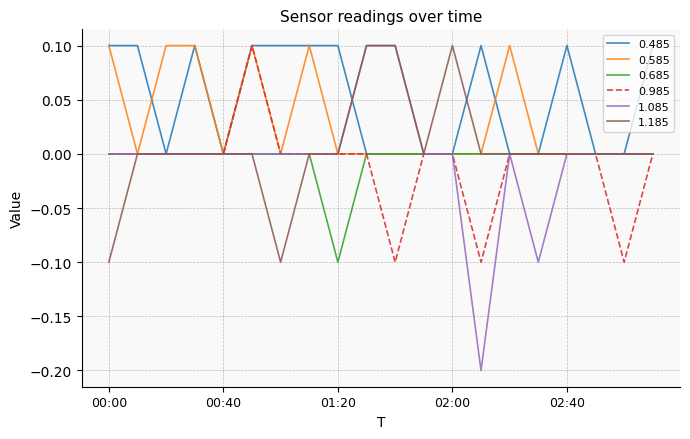

Which series has the widest spread of values?

1.085